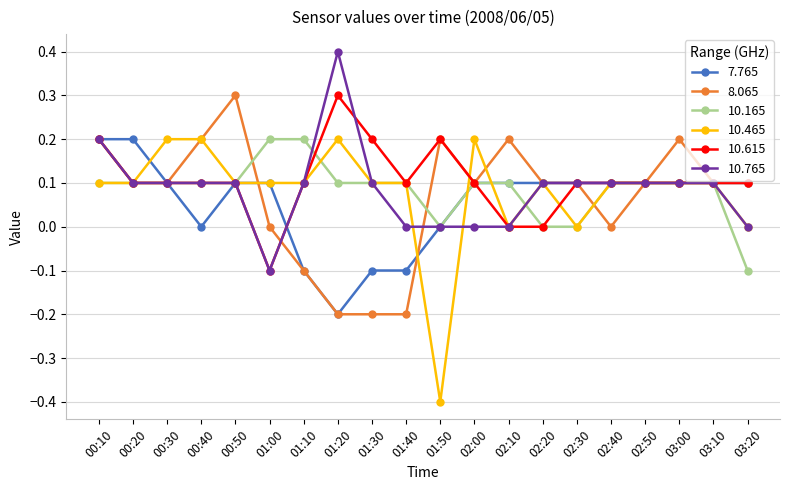

What is the maximum value shown in the chart?

0.4